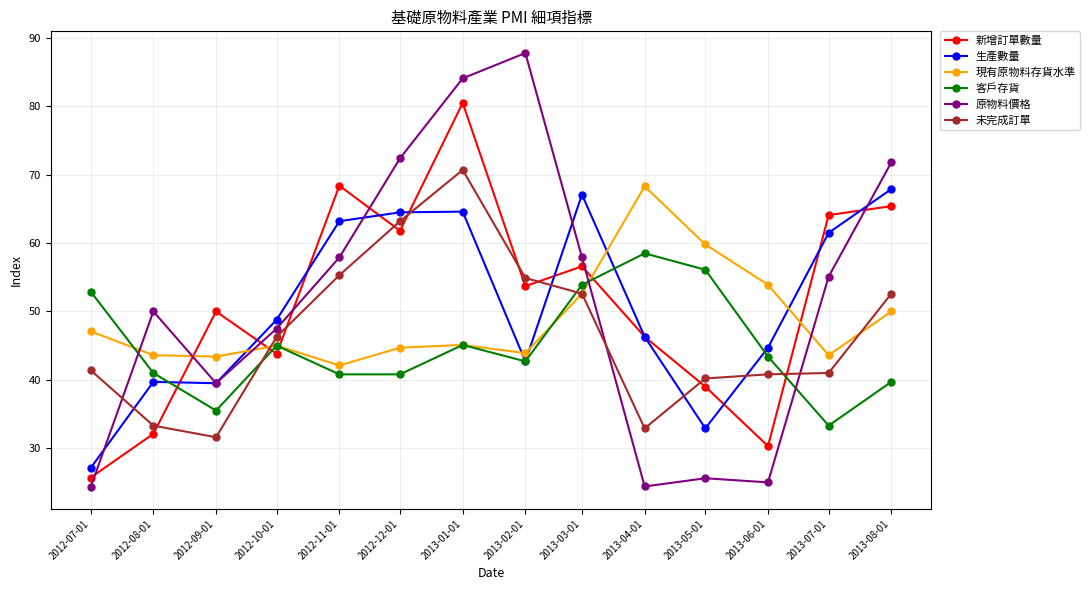

At 2012-07-01, list the series in order from largest to smallest.

客戶存貨, 現有原物料存貨水準, 未完成訂單, 生產數量, 新增訂單數量, 原物料價格